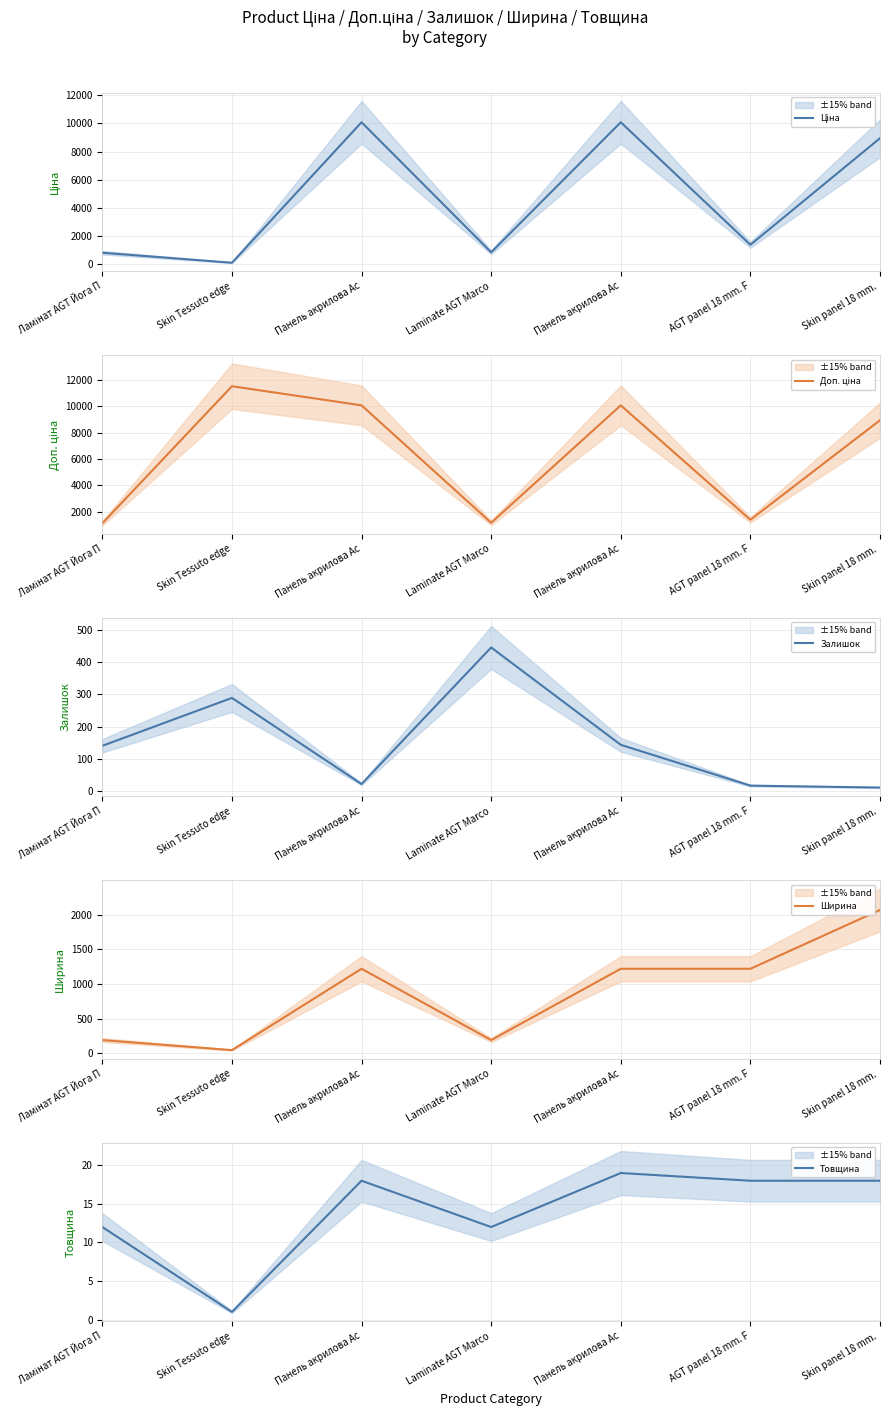

What is the difference between the highest and lowest values at Skin Tessuto edge?

11536.0